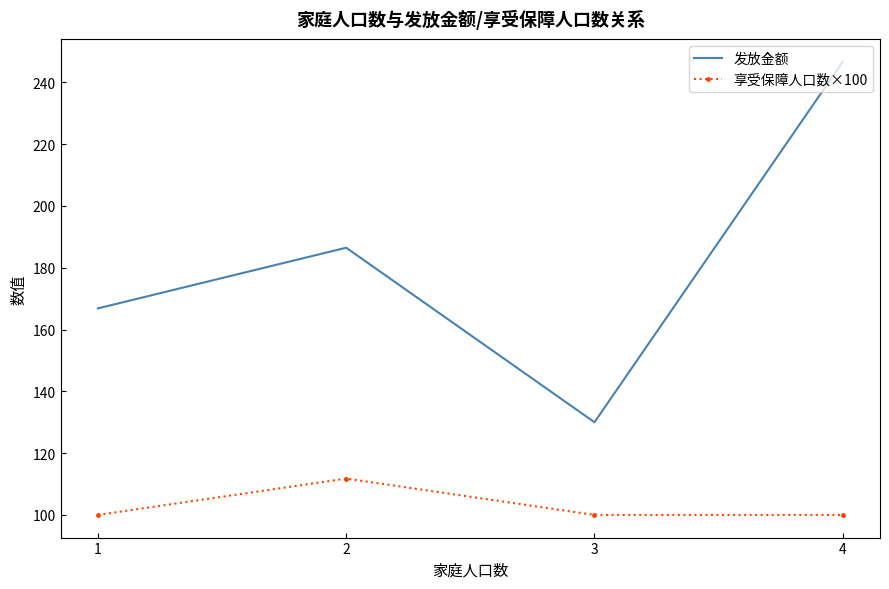

True or false: 发放金额 has a value of 186.5 at 2.

True